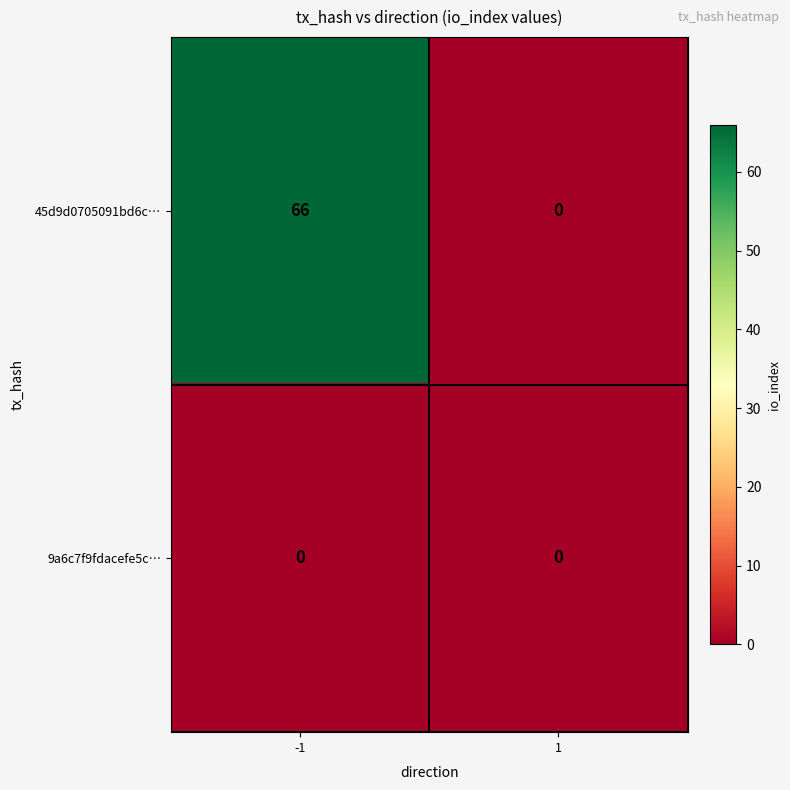

Rank the series at -1 from highest to lowest value.

45d9d0705091bd6c…, 9a6c7f9fdacefe5c…